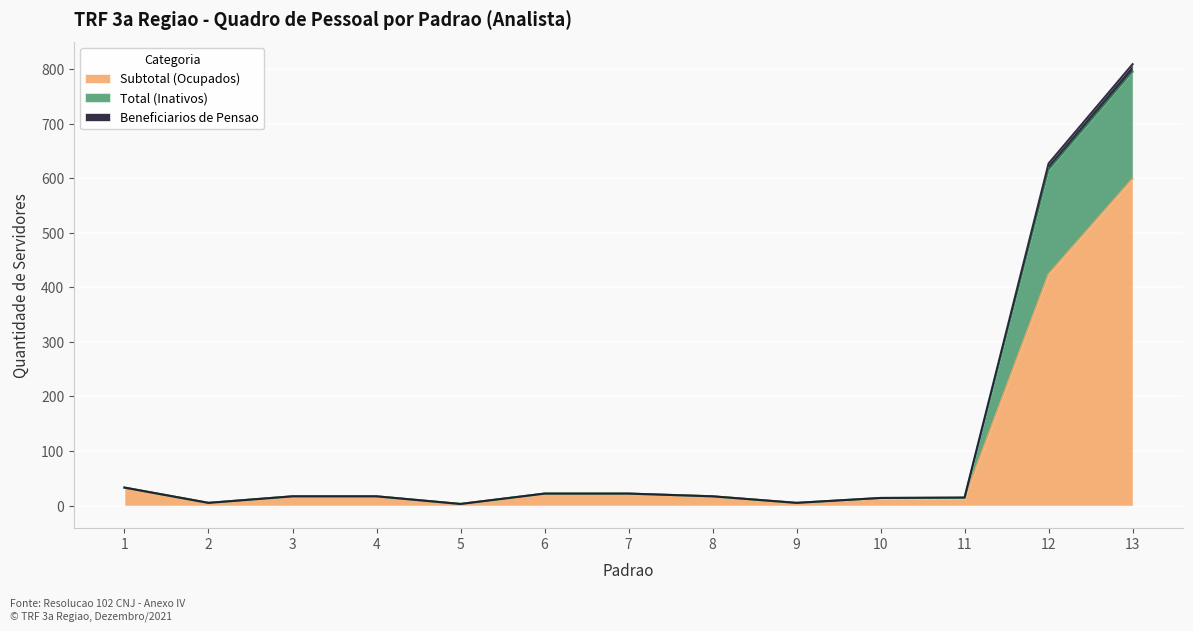

Does the chart display data point markers on the line(s)?

No